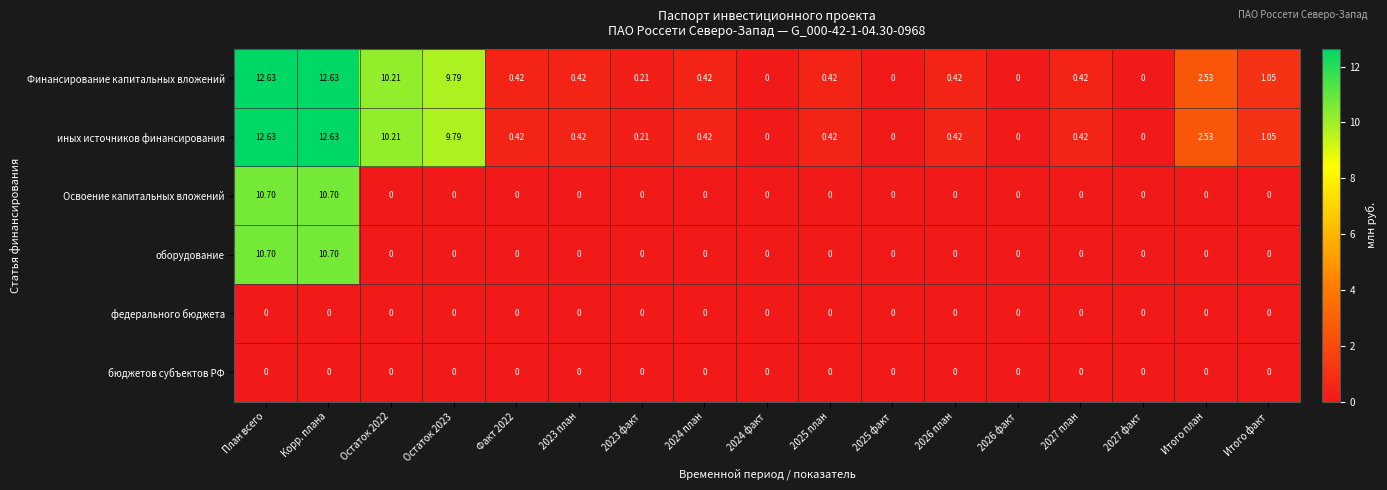

Is the value of федерального бюджета at 2025 факт greater than the value of Финансирование капитальных вложений at Итого план?

No